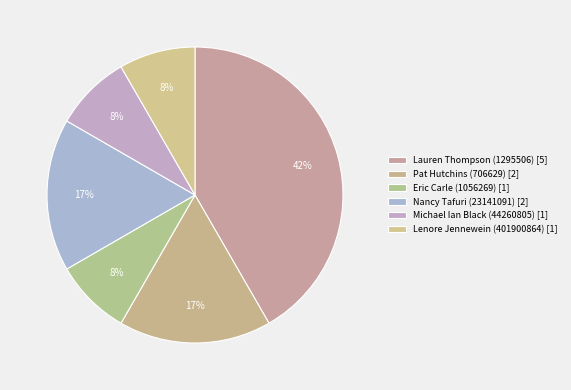

How many slices are in this pie chart?

6